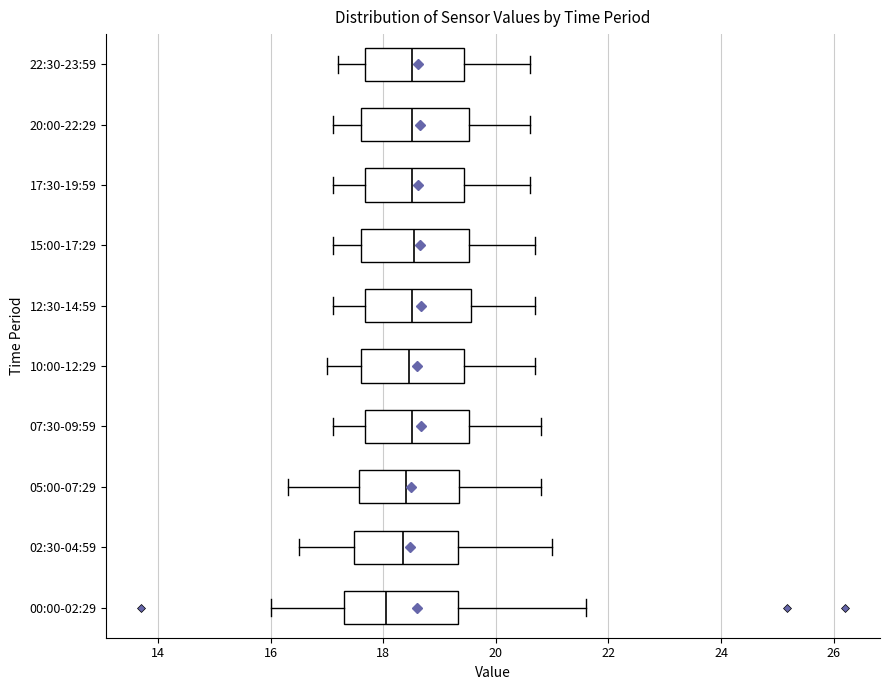

Where is the left edge of the box for 17:30-19:59 on the x-axis? The values are not printed on the chart, so give them approximately, as read against the axis.

17.6